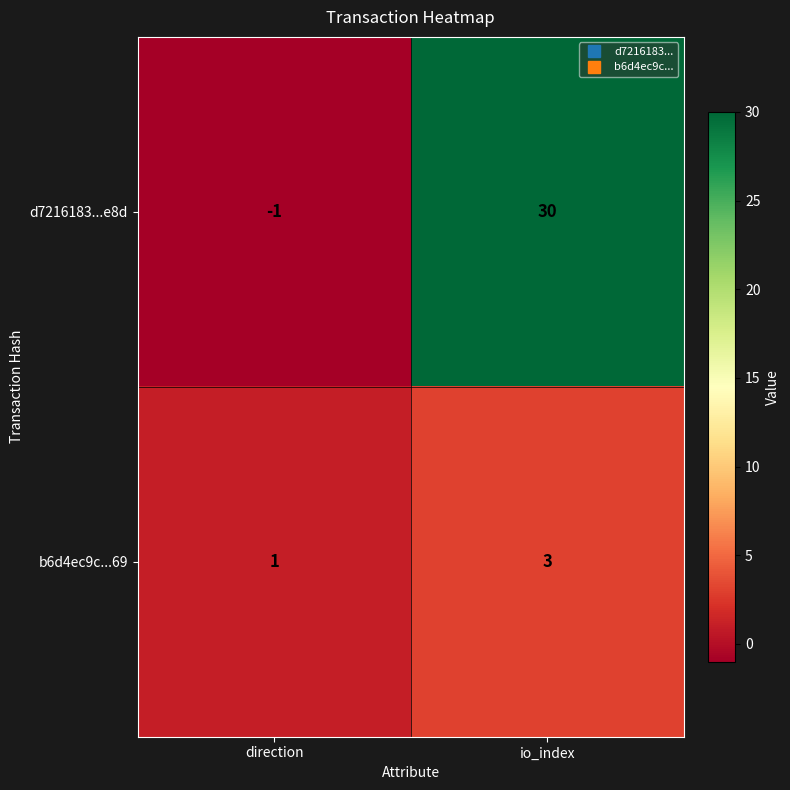

Reading left to right, extract all data points from this chart.

d7216183...e8d: -1	30
b6d4ec9c...69: 1	3